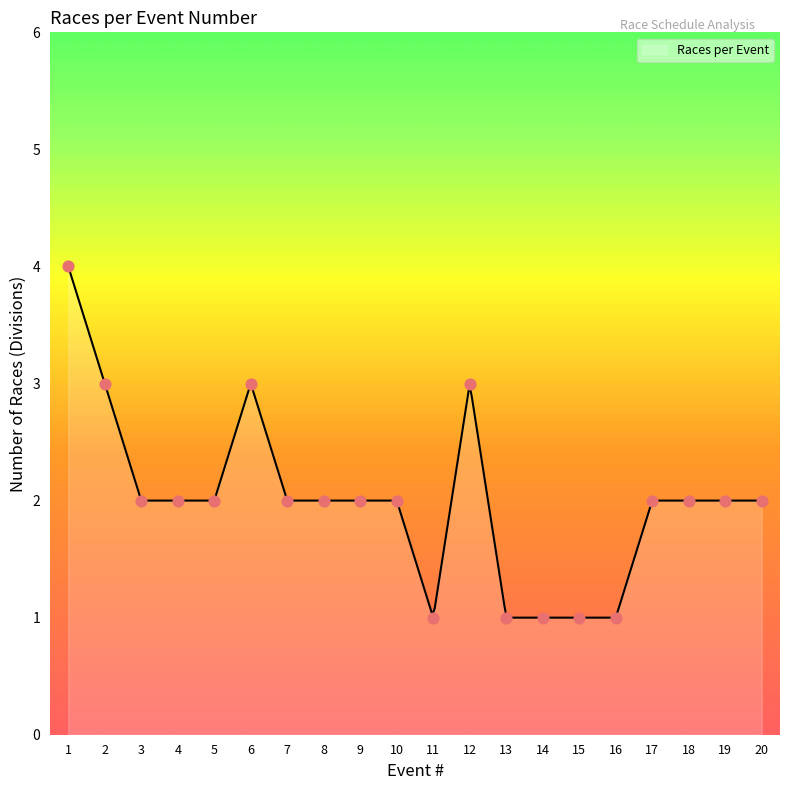

Approximately how many times larger is the value at 11 compared to 3?

0.5